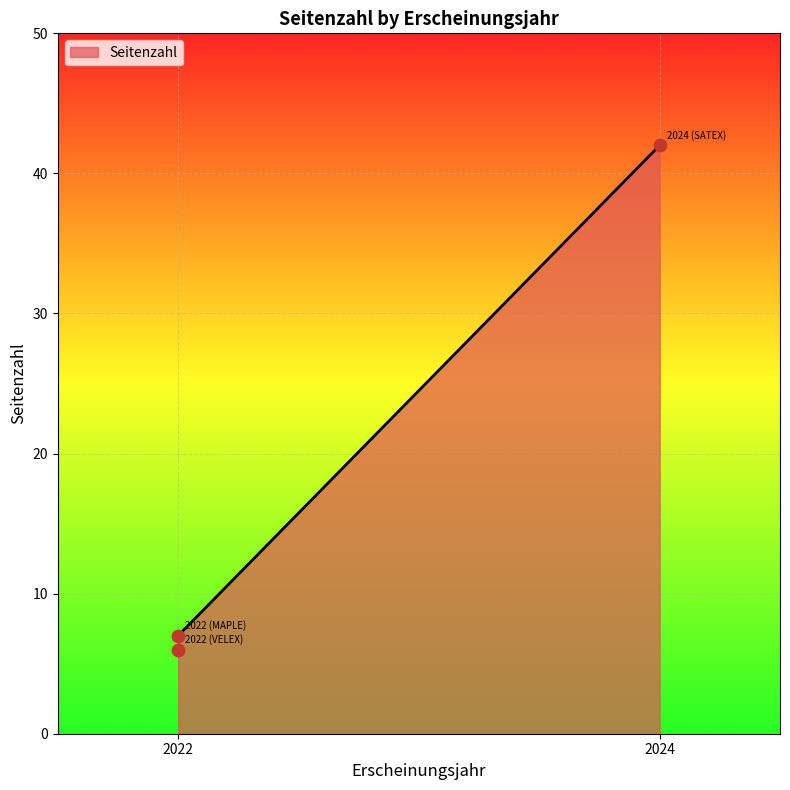

Approximately how many times larger is the value at 2022 (MAPLE) compared to 2022 (VELEX)?

1.2